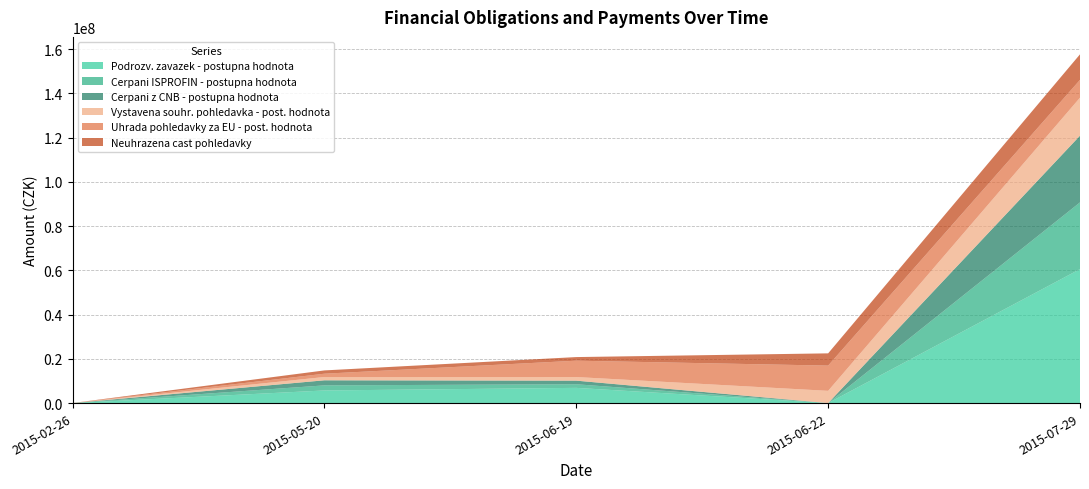

Reading left to right, list all the values displayed in this chart.

Podrozv. zavazek - postupna hodnota: 0.0	5709366.5	6882581.9	0.0	60570407.8
Cerpani ISPROFIN - postupna hodnota: 0.0	2297335.5	1630812.4	0.0	30156109.1
Cerpani z CNB - postupna hodnota: 0.0	2297335.5	1630812.4	0.0	30156109.1
Vystavena souhr. pohledavka - post. hodnota: 0.0	1486566.7	1630812.4	5539557.5	17176015.0
Uhrada pohledavky za EU - post. hodnota: 34308.9	1495069.0	7394103.1	11405067.0	8045687.4
Neuhrazena cast pohledavky: 0.0	1486566.7	1630812.4	5539557.5	11551295.3